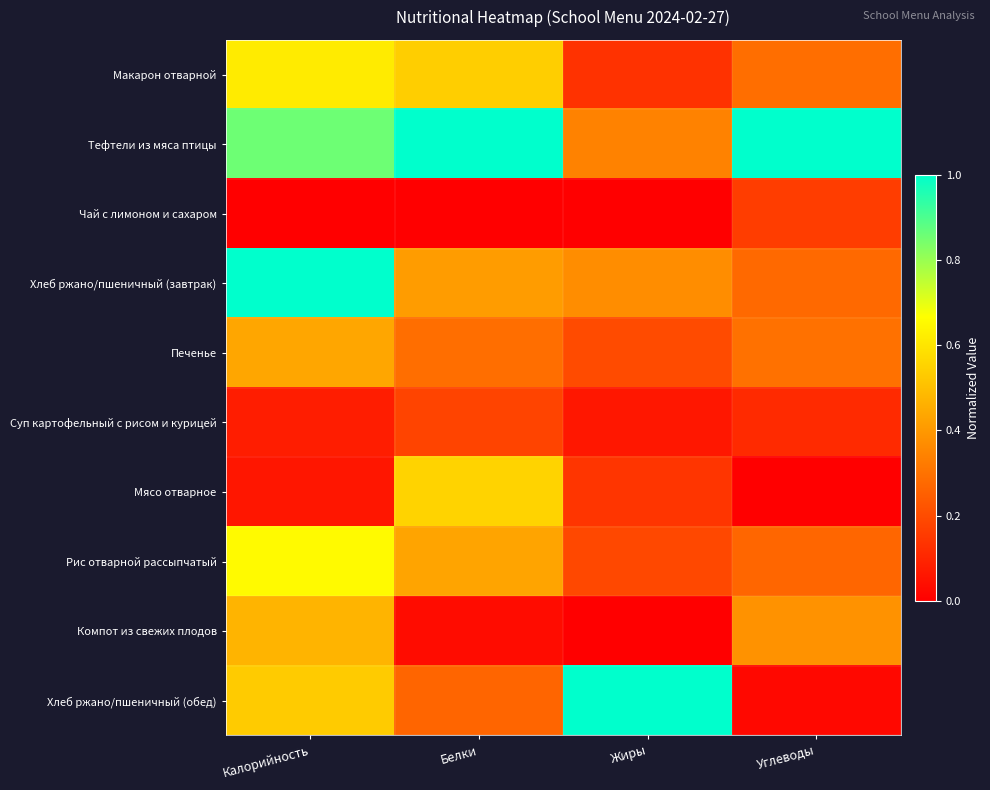

Reading left to right, what are all the values shown in this chart?

Макарон отварной: Калорийность=0.6	Белки=0.5	Жиры=0.1	Углеводы=0.3
Тефтели из мяса птицы: Калорийность=0.9	Белки=1.0	Жиры=0.3	Углеводы=1.0
Чай с лимоном и сахаром: Калорийность=0.0	Белки=0.0	Жиры=0.0	Углеводы=0.2
Хлеб ржано/пшеничный (завтрак): Калорийность=1.0	Белки=0.4	Жиры=0.4	Углеводы=0.3
Печенье: Калорийность=0.4	Белки=0.3	Жиры=0.2	Углеводы=0.3
Суп картофельный с рисом и курицей: Калорийность=0.1	Белки=0.2	Жиры=0.1	Углеводы=0.1
Мясо отварное: Калорийность=0.1	Белки=0.6	Жиры=0.1	Углеводы=0.0
Рис отварной рассыпчатый: Калорийность=0.7	Белки=0.4	Жиры=0.2	Углеводы=0.3
Компот из свежих плодов: Калорийность=0.5	Белки=0.0	Жиры=0.0	Углеводы=0.4
Хлеб ржано/пшеничный (обед): Калорийность=0.5	Белки=0.3	Жиры=1.0	Углеводы=0.0